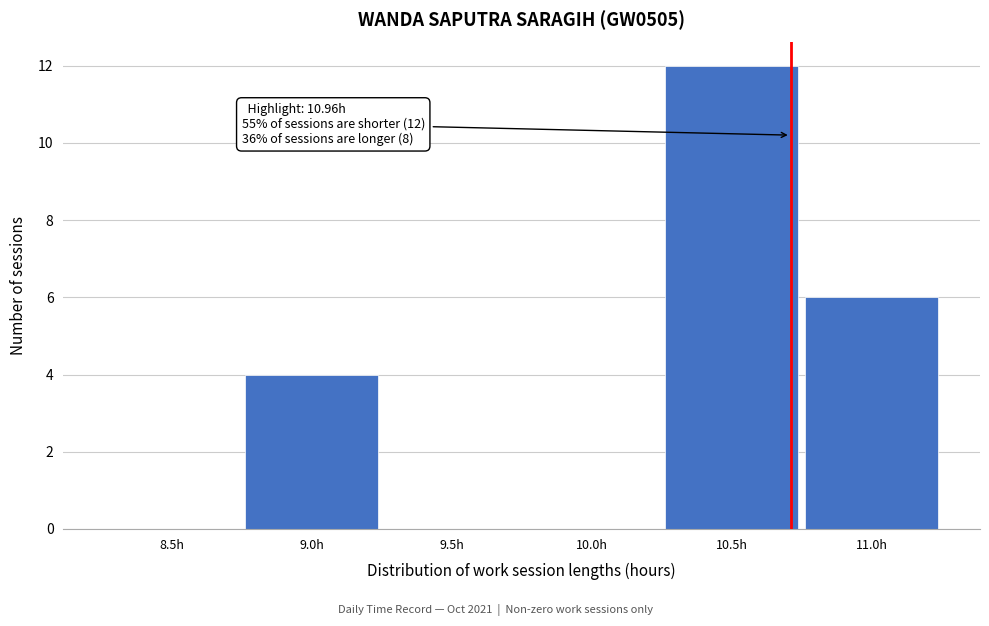

Reading right to left, transcribe all the data shown in this chart.

11.0h=6	10.5h=12	10.0h=0	9.5h=0	9.0h=4	8.5h=0